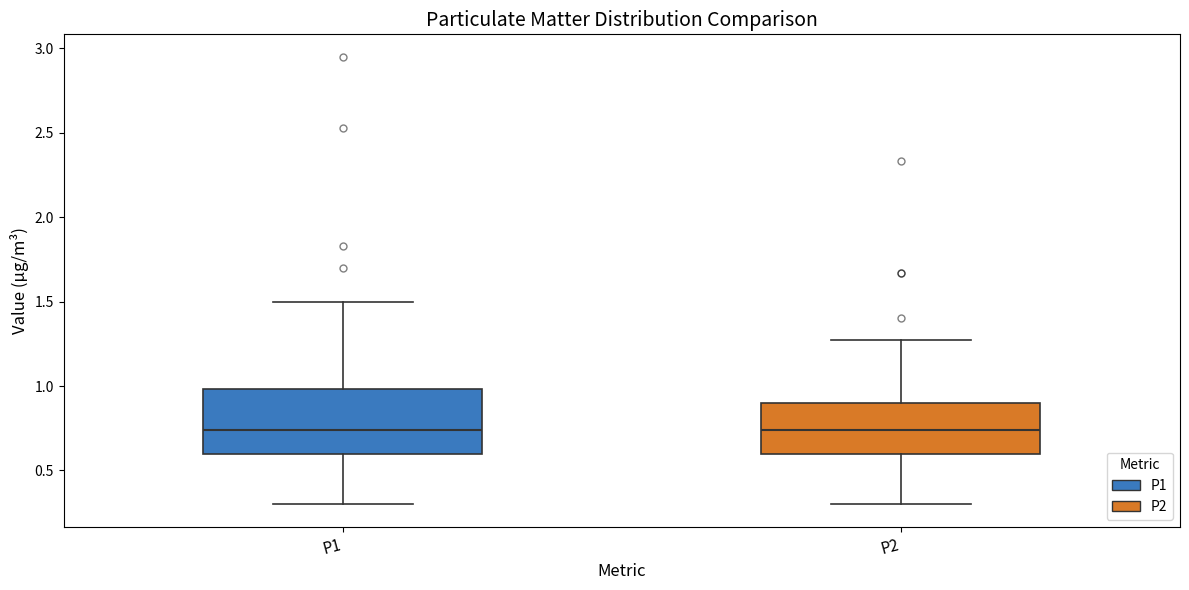

Reading left to right, transcribe this box plot: for each box, give where its median line is, the range the box spans, and where its two whiskers end, as read against the y-axis. The values are not printed on the chart, so give them approximately, as read against the axis.

P1: median 0.75, box 0.60 to 1.00, whiskers 0.30 to 1.50
P2: median 0.75, box 0.60 to 0.90, whiskers 0.30 to 1.25